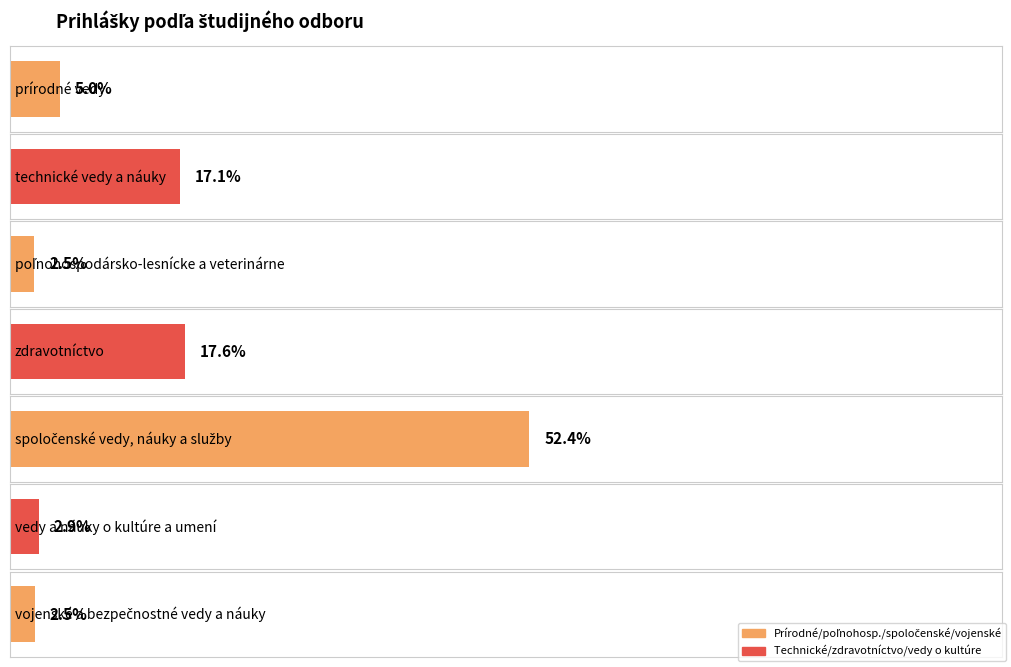

What is the average value of the percentages series?

14.3